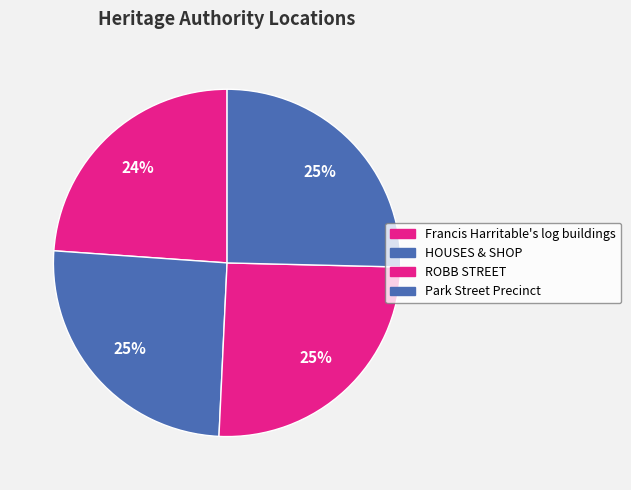

To the nearest percent, what portion does Park Street Precinct represent?

25%